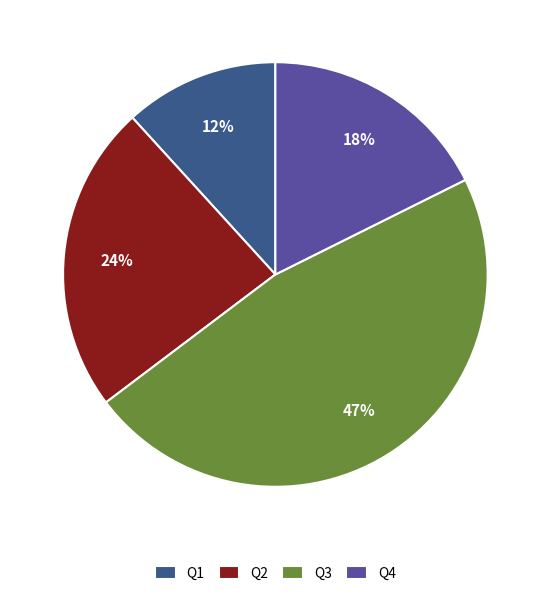

To the nearest percent, what percentage of the pie is Q3?

47%